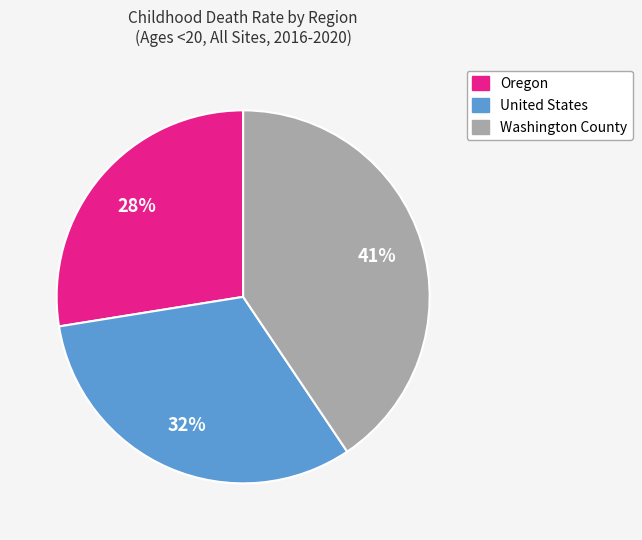

Is the sum of Oregon and Washington County greater than half?

Yes